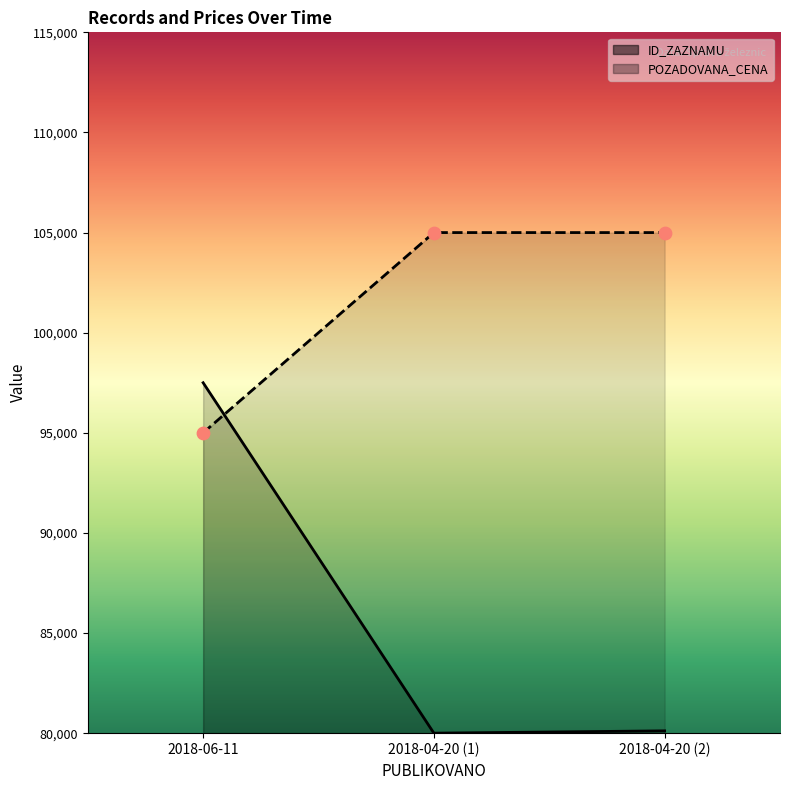

Which series contains the highest Y value?

POZADOVANA_CENA